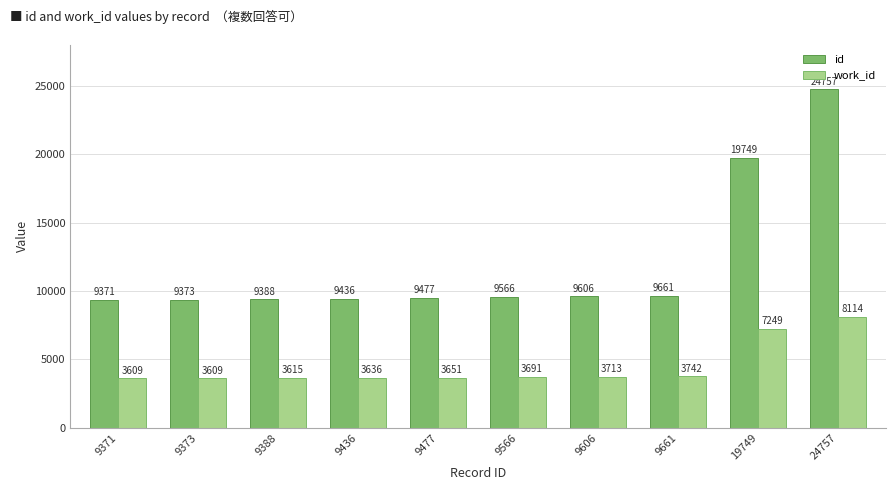

The id series shows 9373 at 9373. True or false?

True